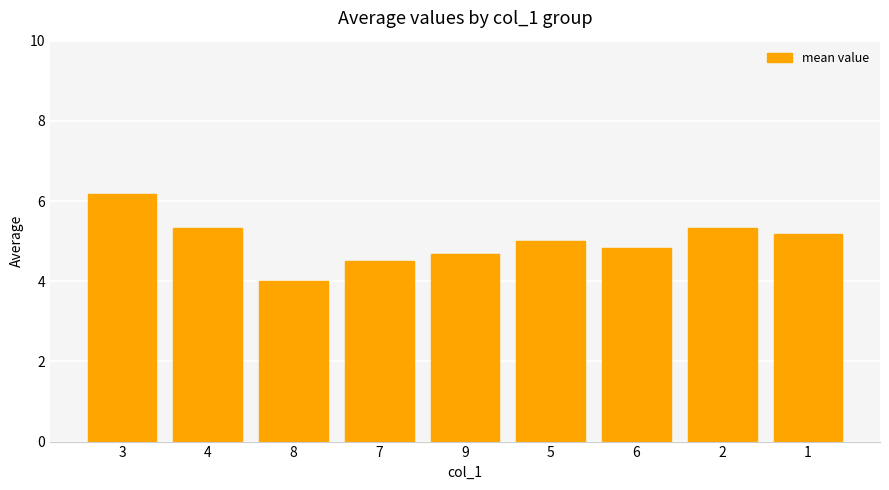

Reading left to right, extract all data points from this chart.

6.2	5.3	4.0	4.5	4.7	5.0	4.8	5.3	5.2